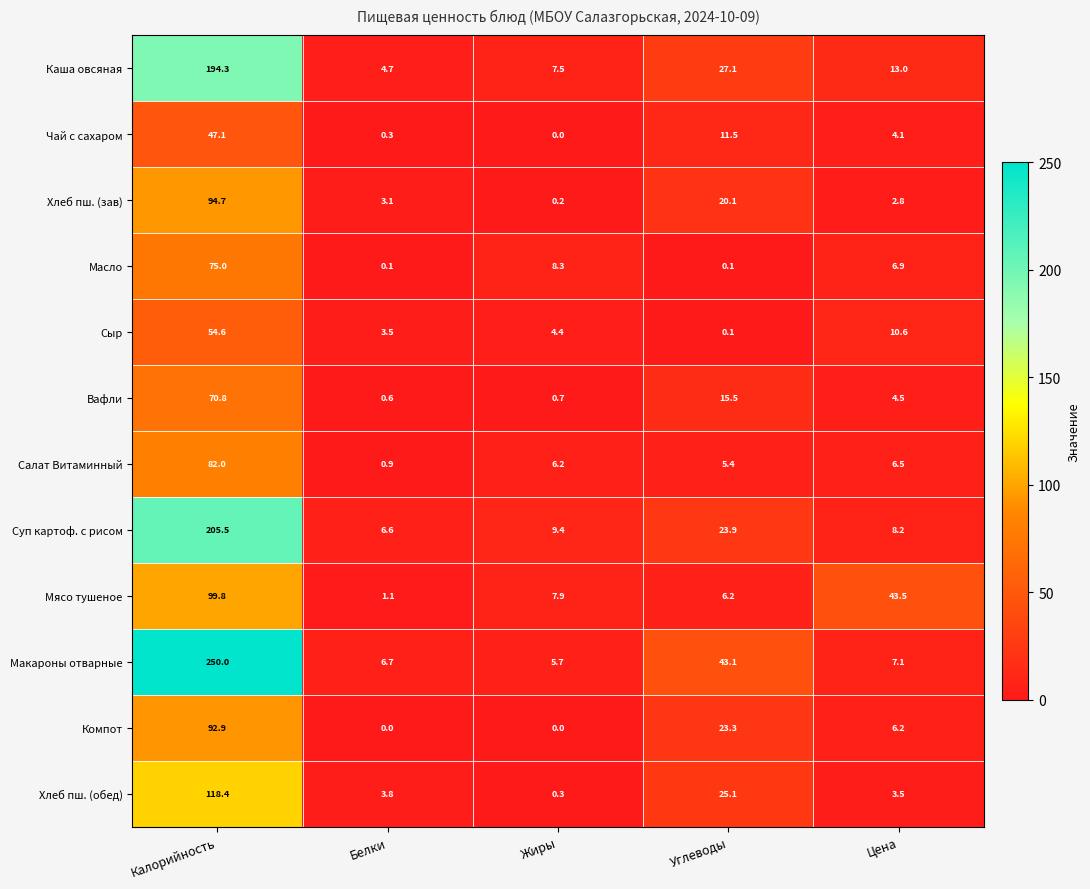

What is the sum of all Сыр values?

73.2